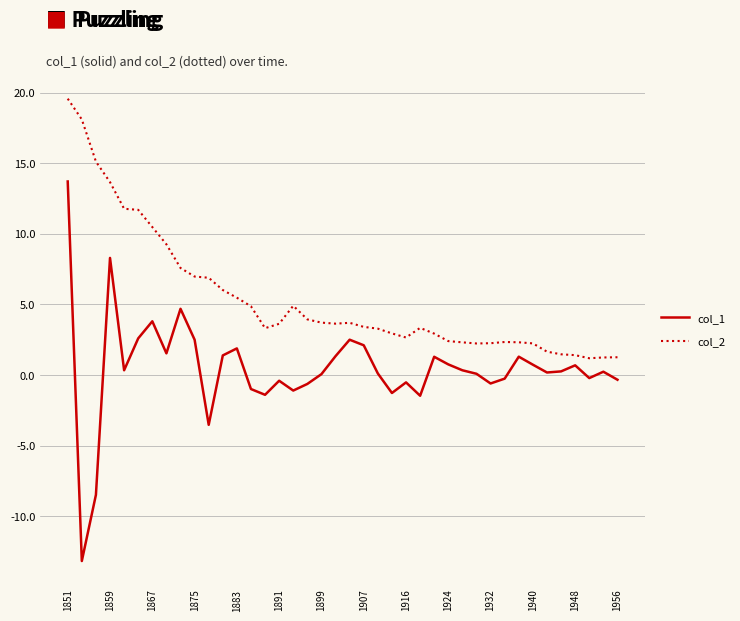

True or false: col_2 and col_1 intersect in this chart.

False